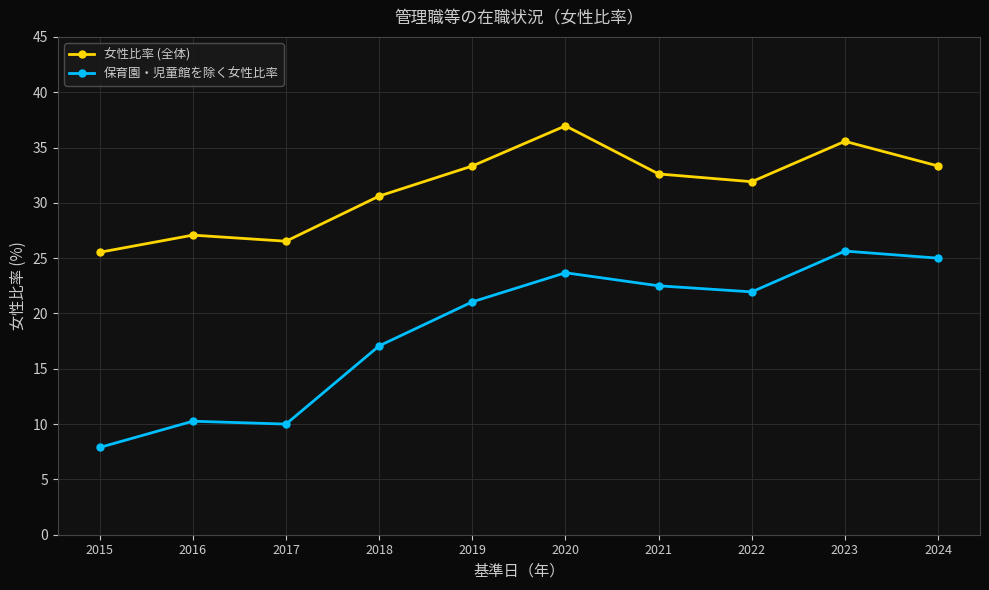

Is the value of 保育園・児童館を除く女性比率 at 2022 greater than the value of 女性比率 (全体) at 2019?

No